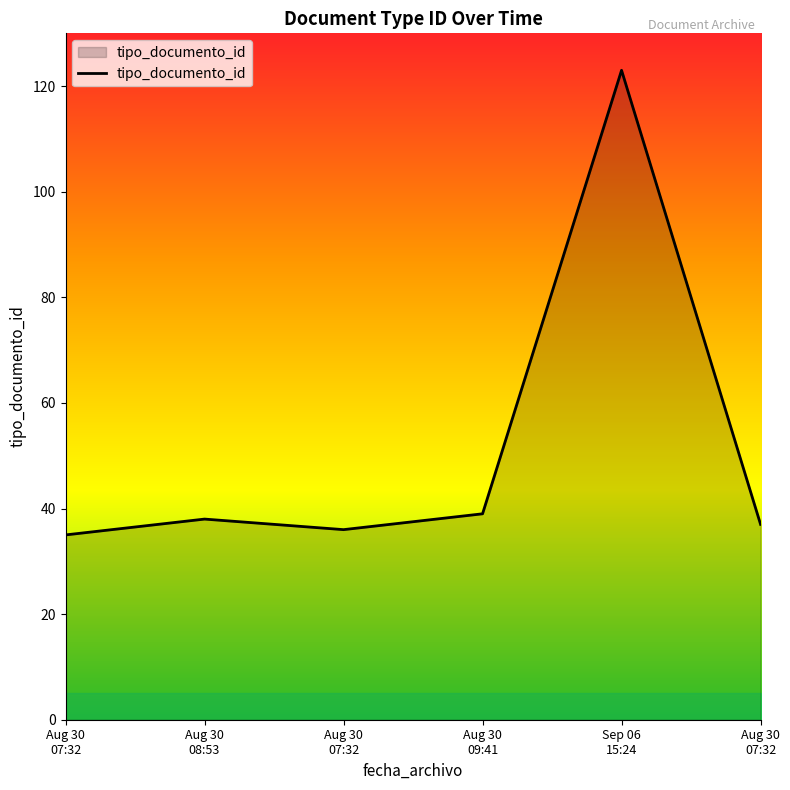

What is the label of the 6th point from the left?

Aug 30 07:32